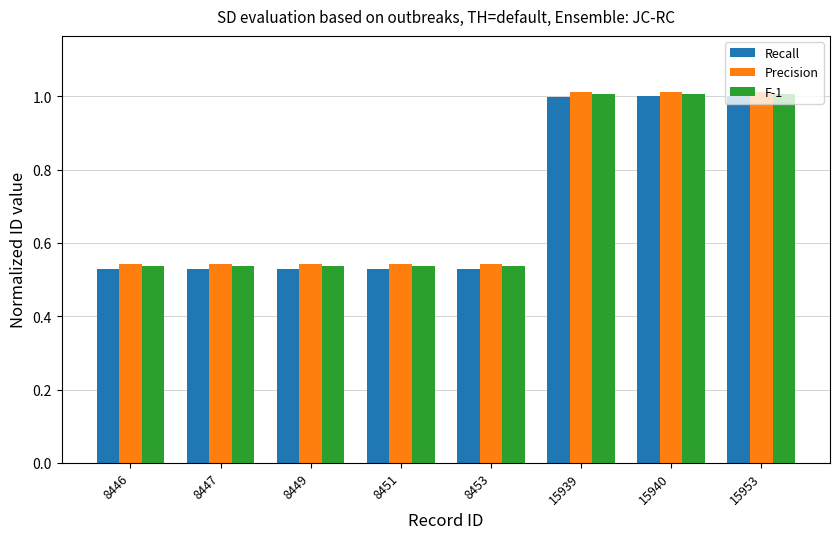

What is the sum of the Precision values at 8446 and 15940?

1.6